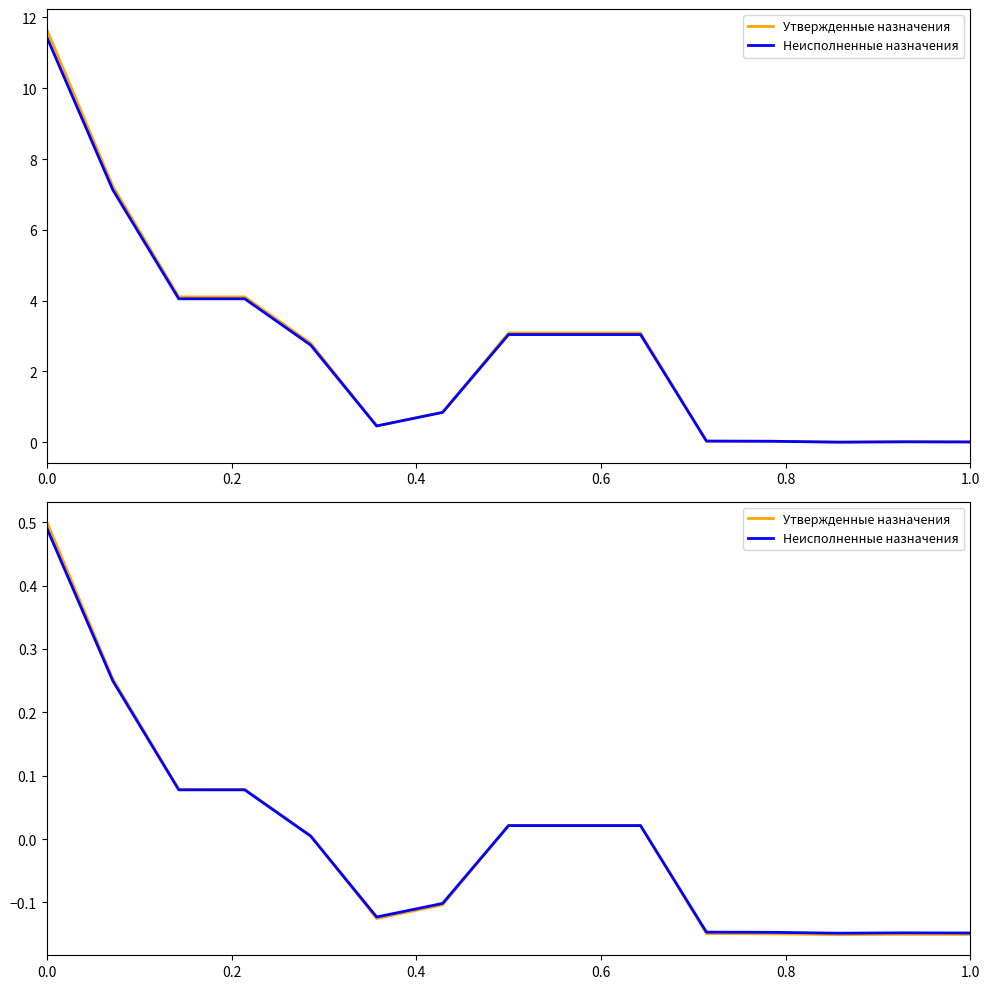

True or false: Утвержденные назначения and Неисполненные назначения intersect in this chart.

True